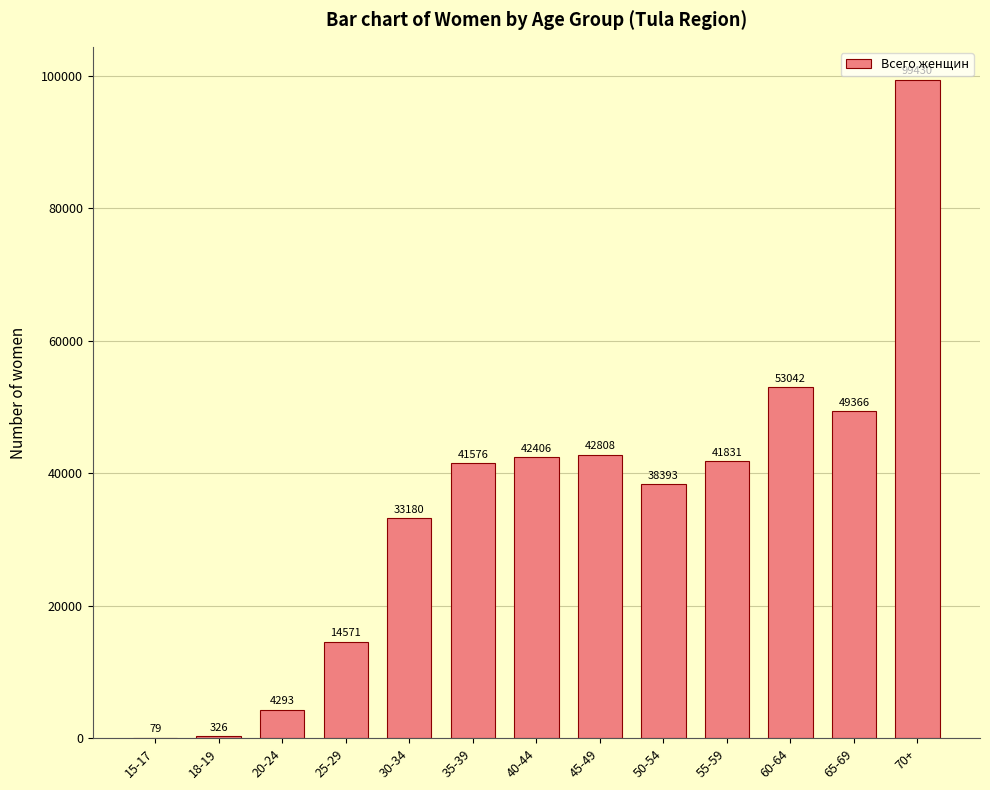

Between 60-64 and 55-59, which is larger?

60-64